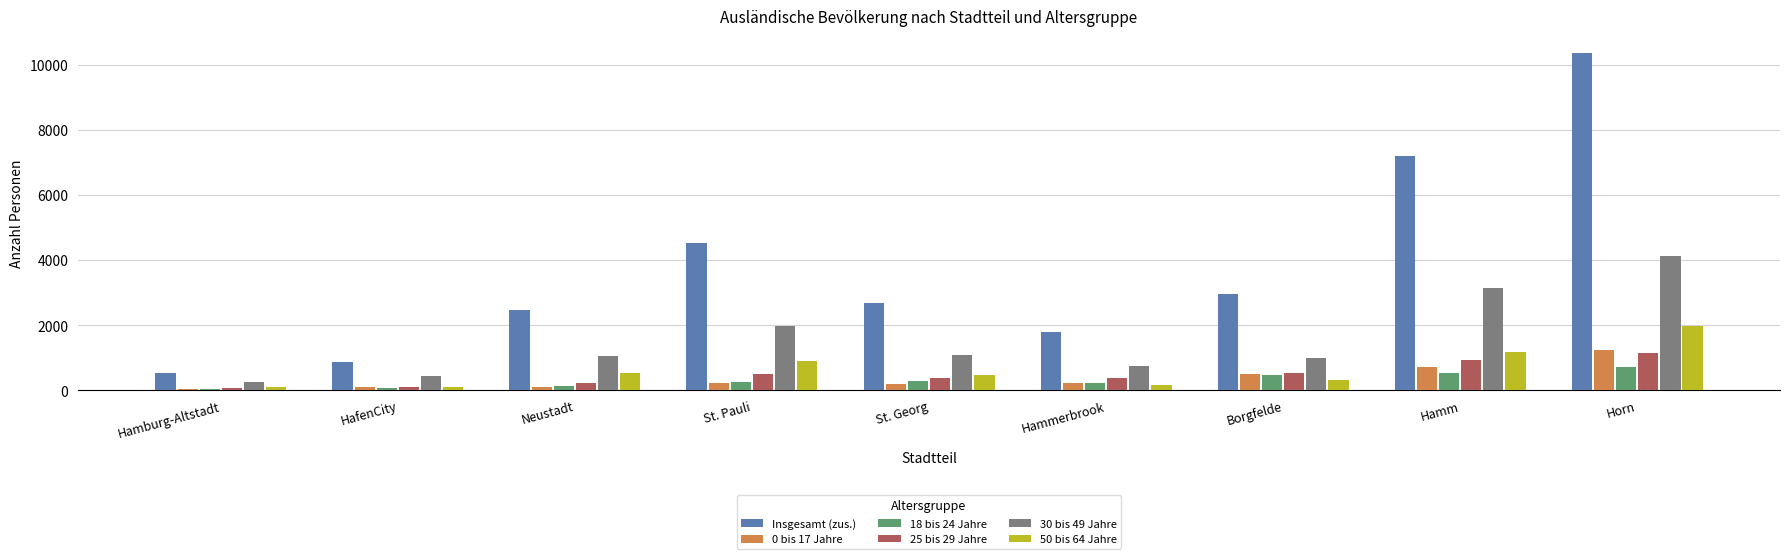

At which label does 25 bis 29 Jahre first exceed 364?

St. Pauli